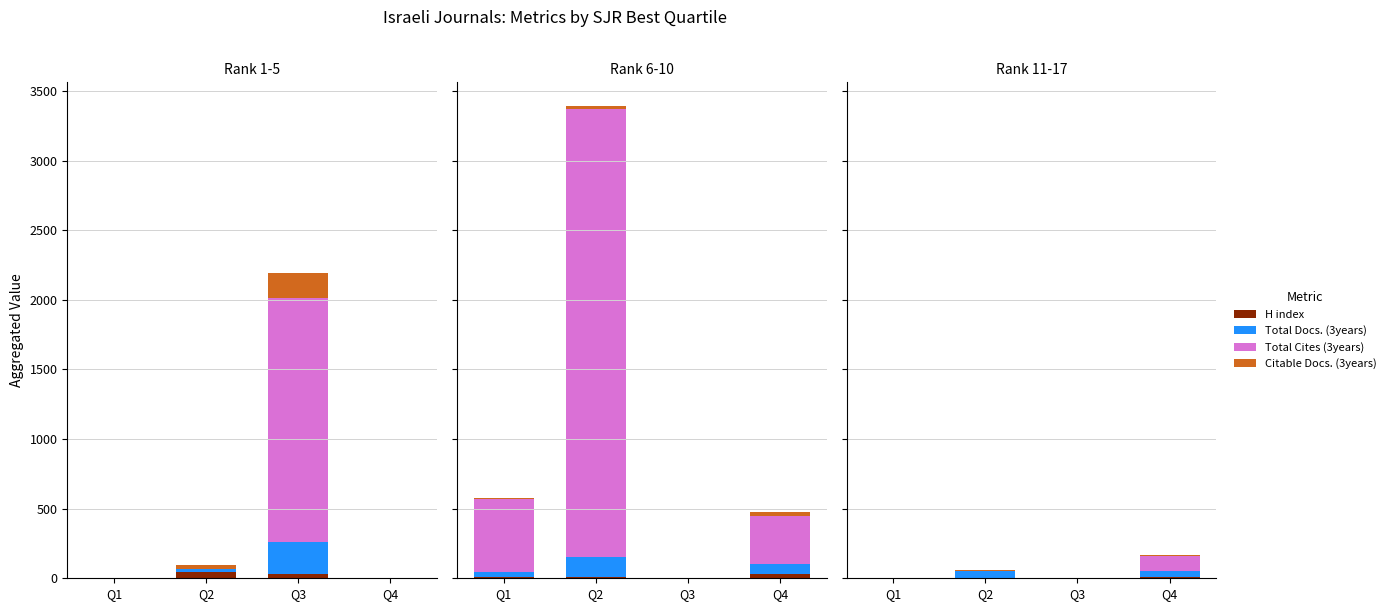

List the series in order of their peak value, highest first.

Total Cites (3years), Total Docs. (3years), Citable Docs. (3years), H index